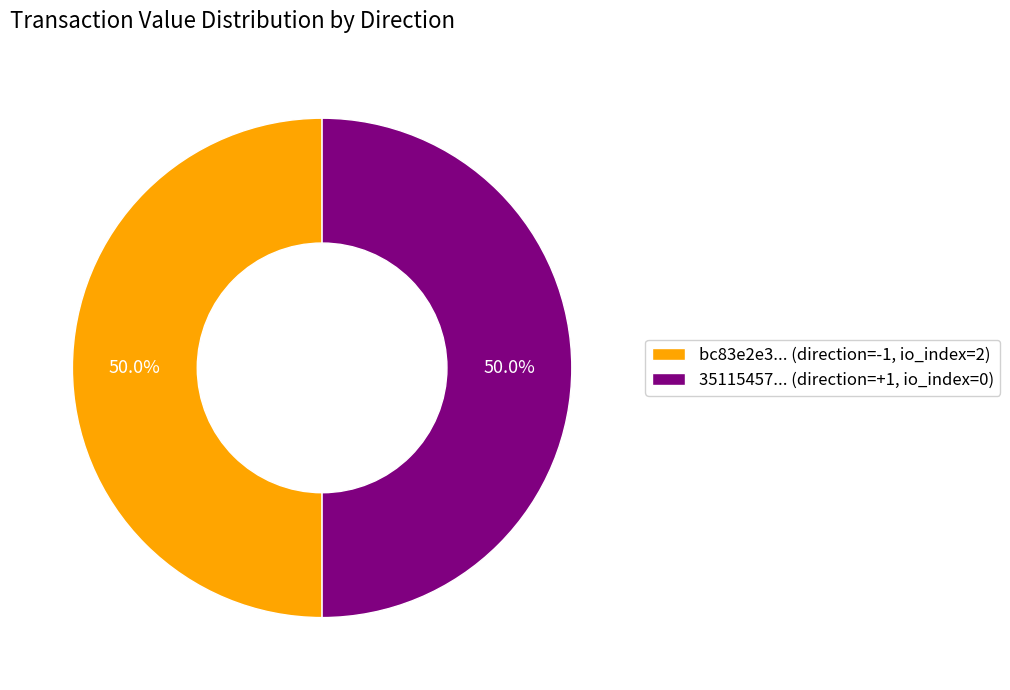

Approximately how many times larger is the value at bc83e2e3... (direction=-1, io_index=2) compared to 35115457... (direction=+1, io_index=0)?

1.0